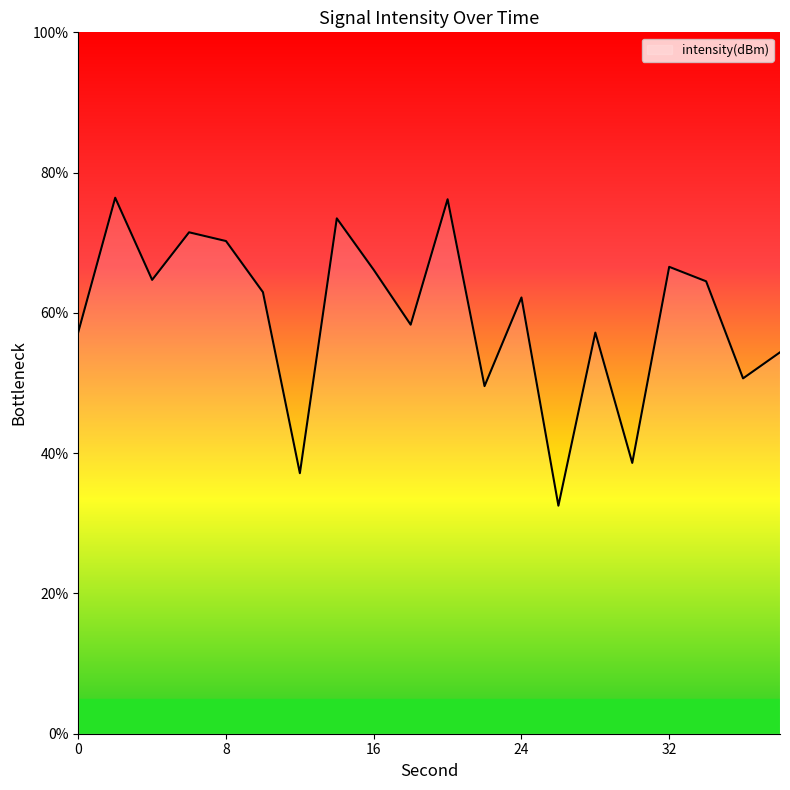

What is the minimum value shown in the chart?

32.5